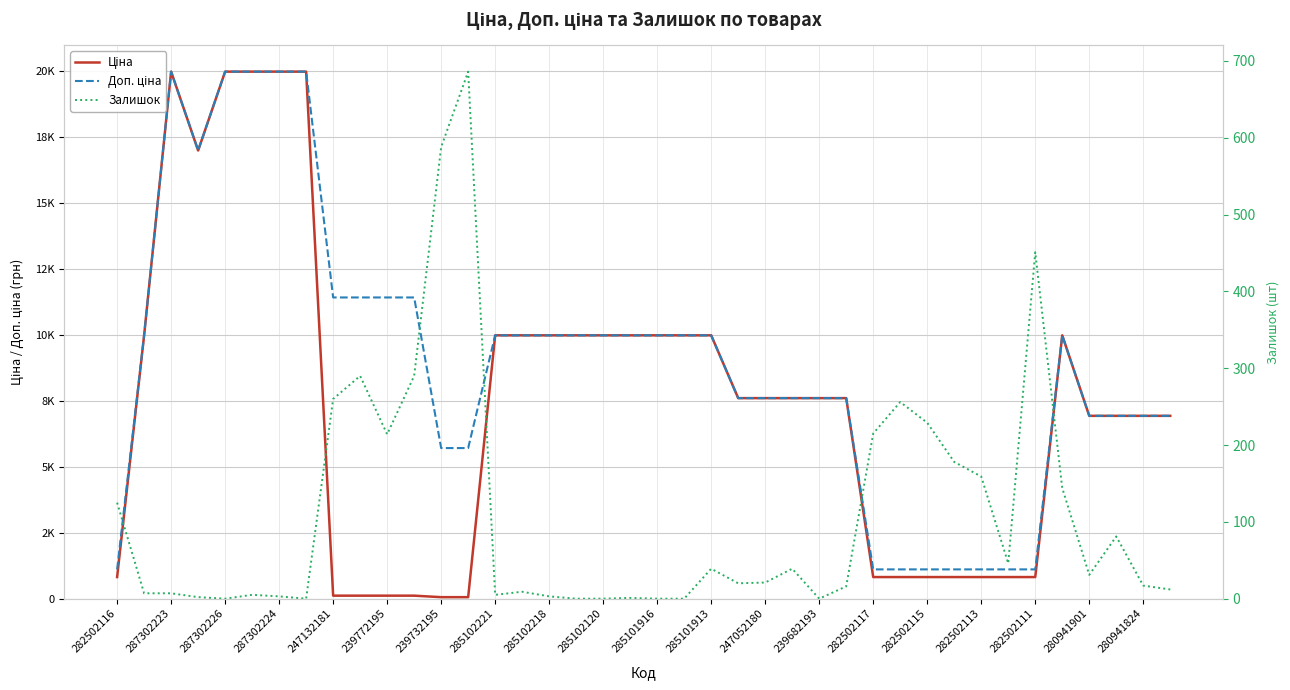

What is the difference between the highest and lowest values at 282502115?

880.2